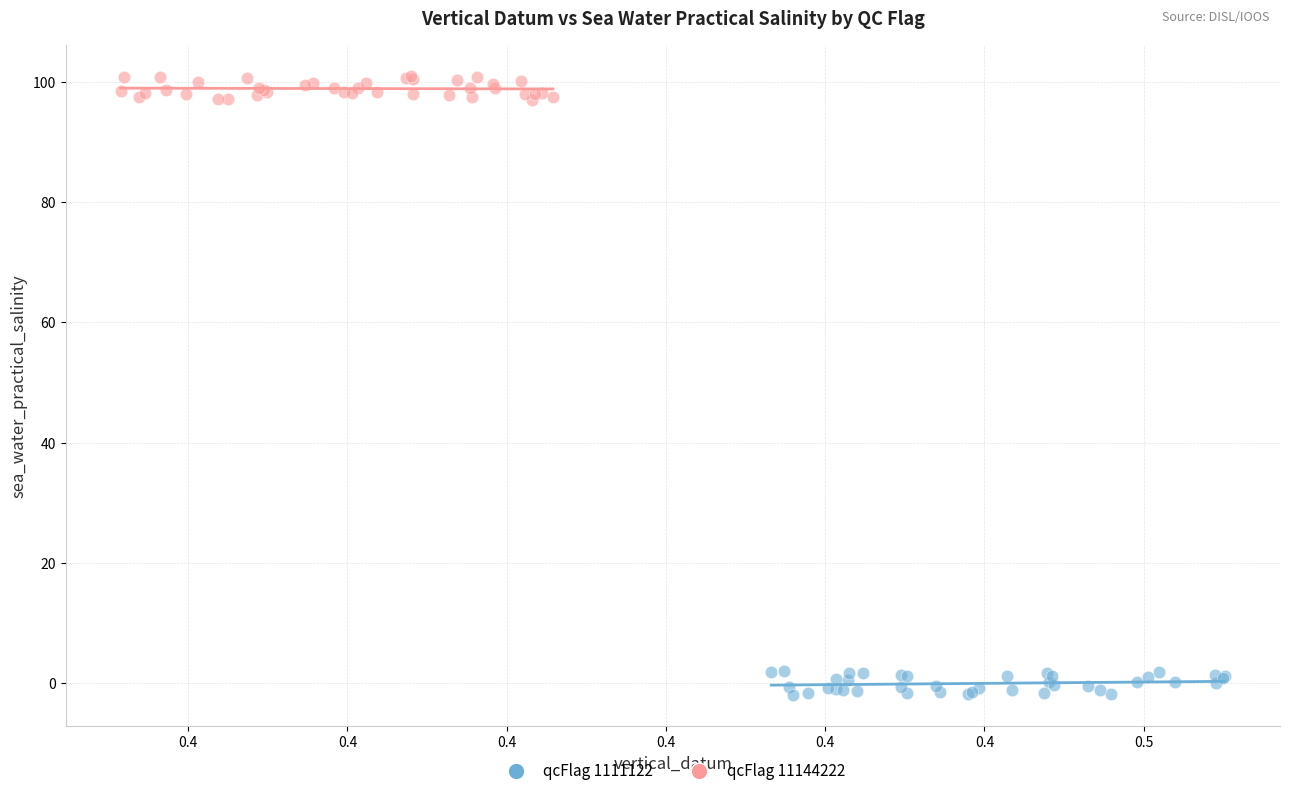

Which series contains the highest Y value?

qcFlag 11144222